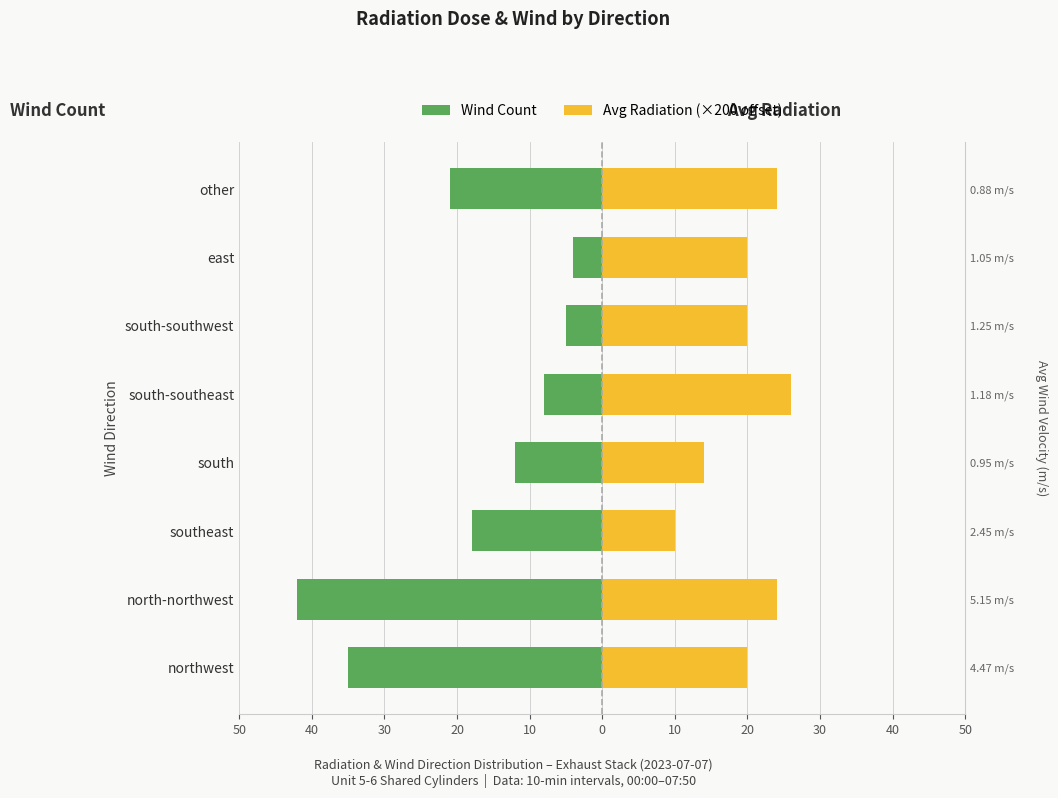

At south-southeast, list the series in order from largest to smallest.

Avg Radiation (×200 offset), Wind Count